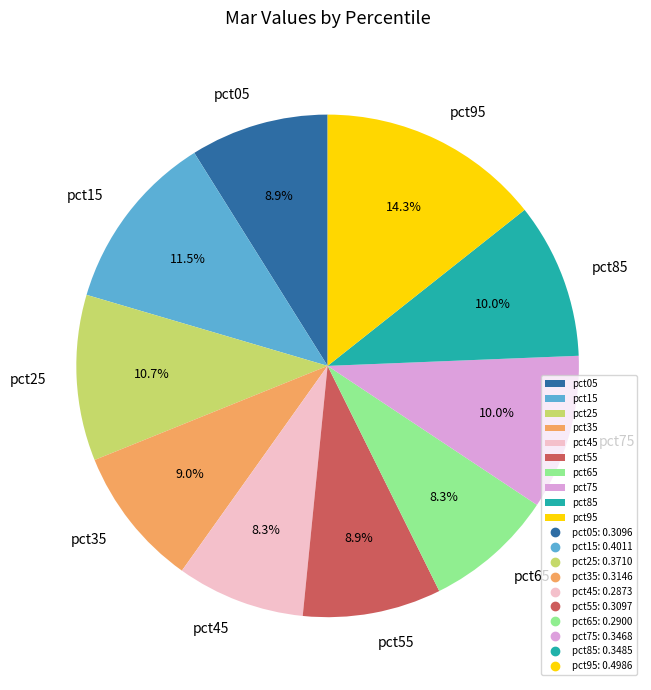

The pct85 slice represents 1% of the pie. True or false?

False